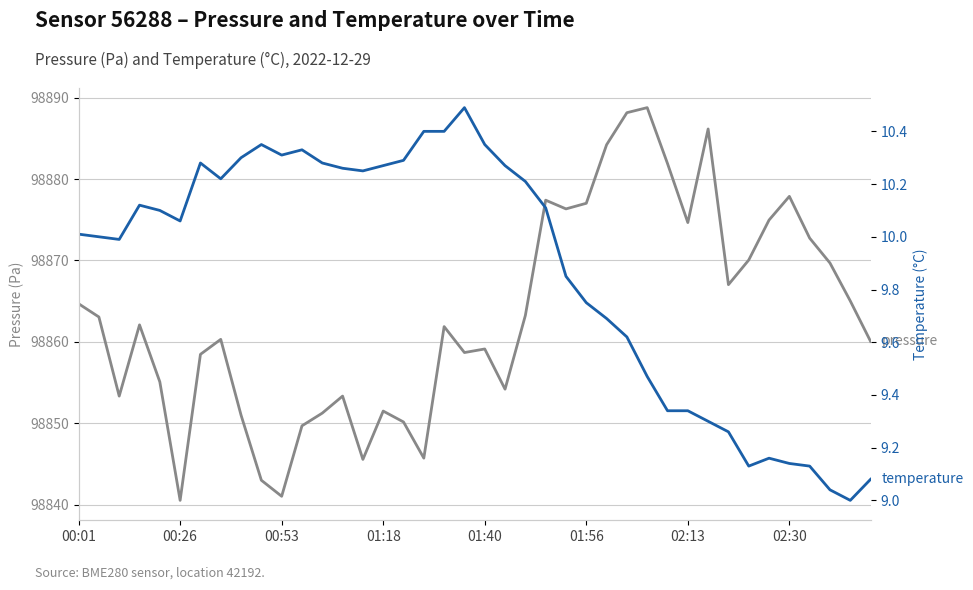

What is the value of the temperature point at the 4th from the left?

10.1